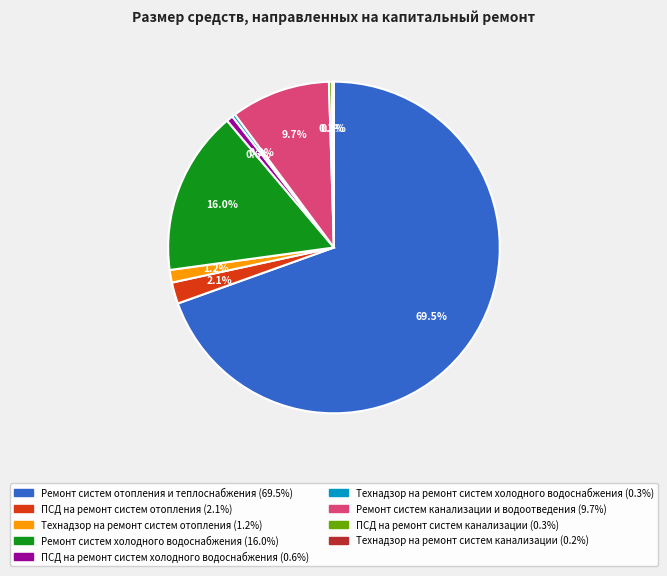

Does Ремонт систем канализации и водоотведения account for over 50% of the chart?

No